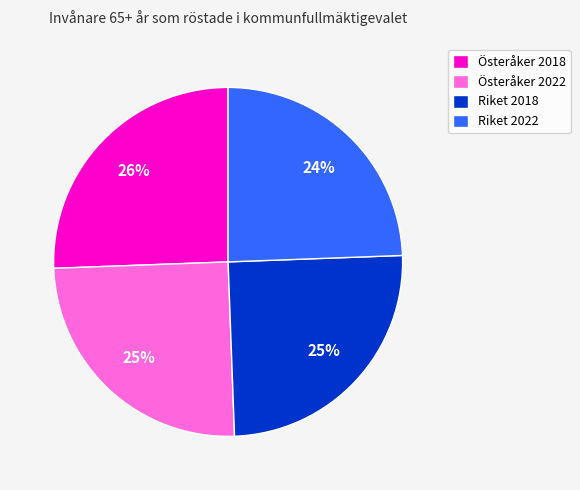

Which slice is the largest?

Österåker 2018